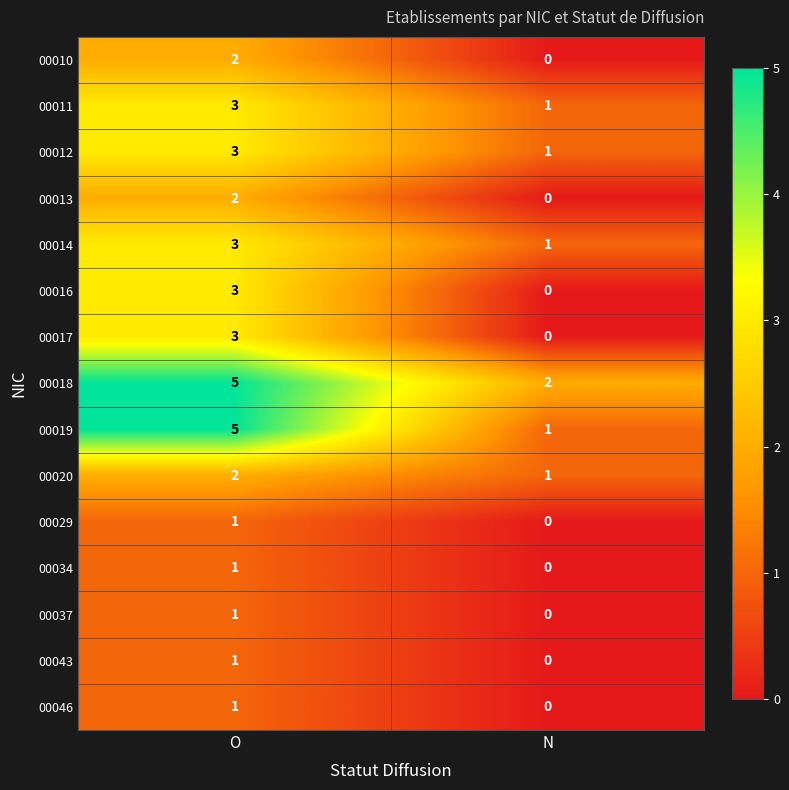

True or false: 00018 has a value of 3 at N.

False